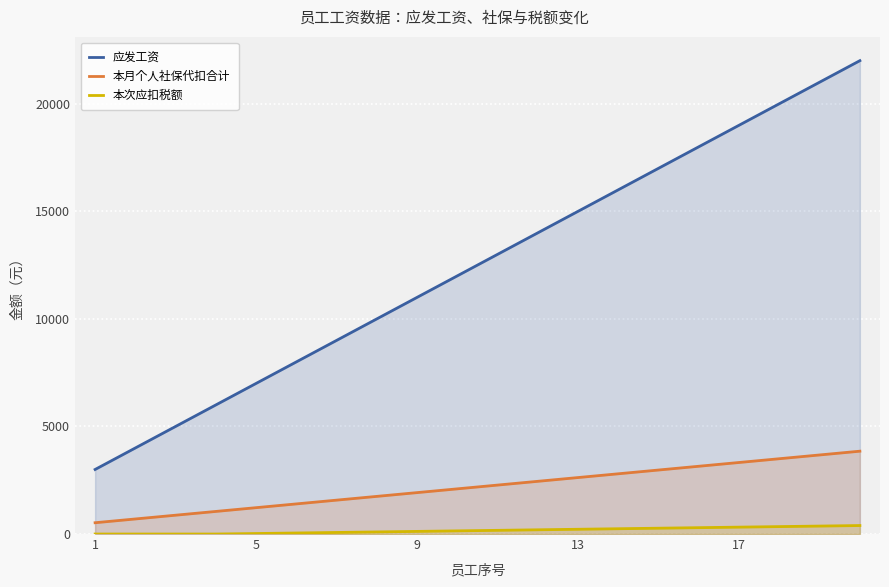

The 本月个人社保代扣合计 series shows 2975.0 at 14. True or false?

True